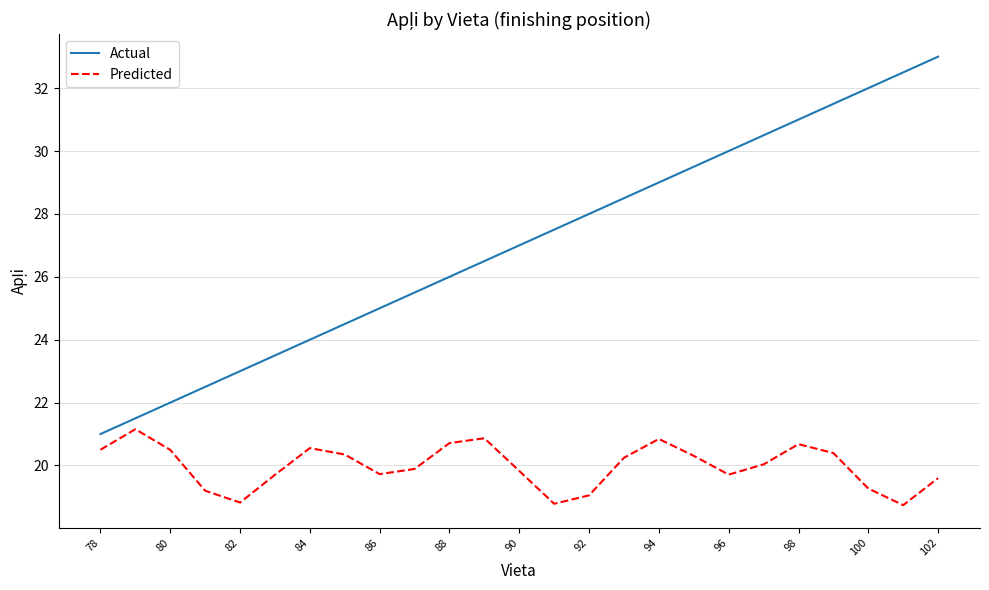

Which series has the largest range (max minus min)?

Actual